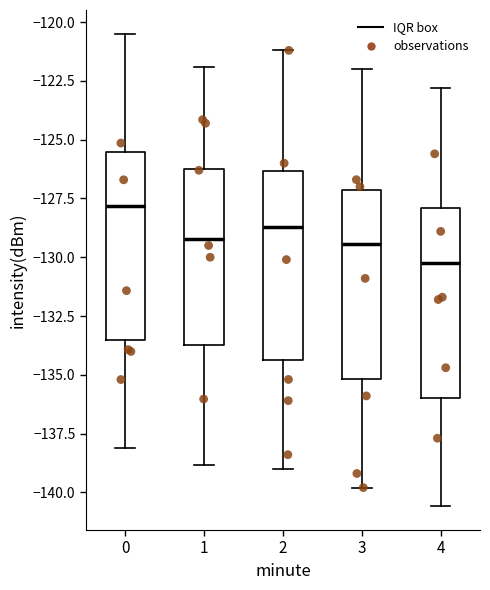

Which box has the highest median line?

0